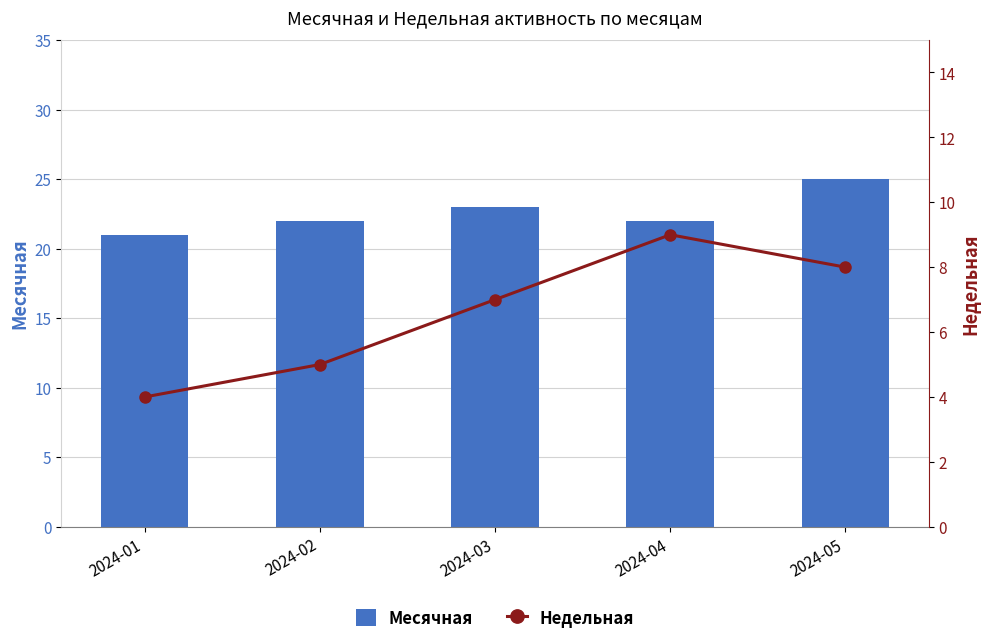

Rank the series by their maximum value, from lowest to highest.

Недельная, Месячная